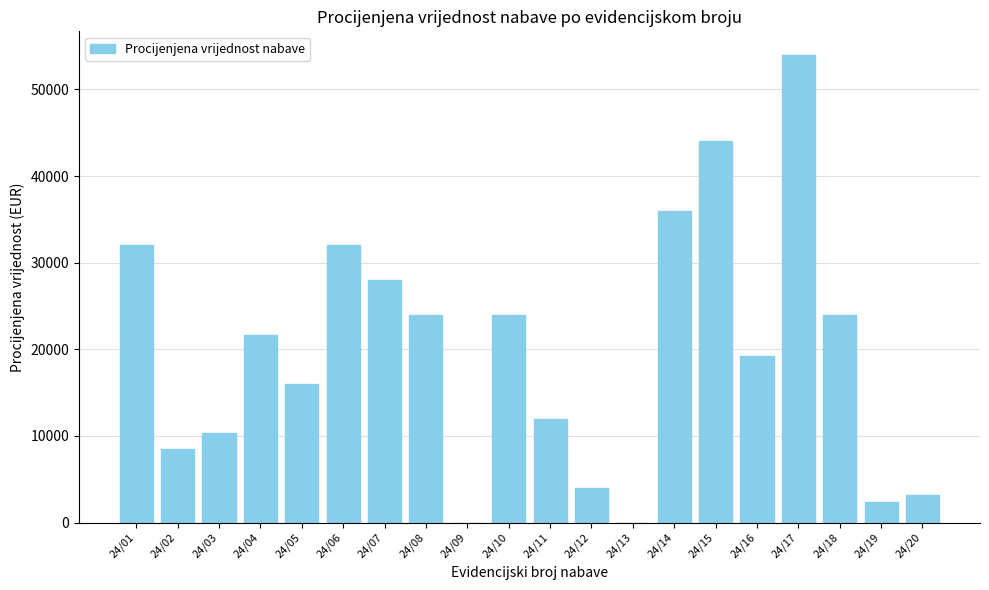

Is it true that the value at 24/12 is 4000?

True